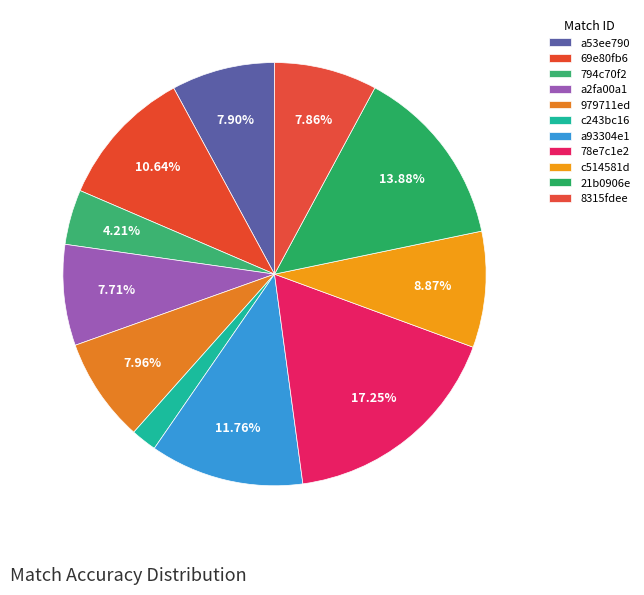

What is the ratio of the value at 69e80fb6 to the value at a2fa00a1?

1.4